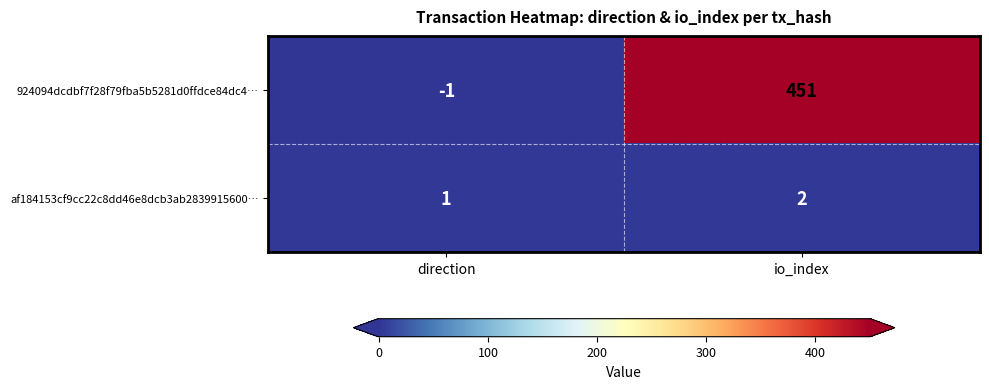

At io_index, list the series in order from smallest to largest.

af184153cf9cc22c8dd46e8dcb3ab2839915600…, 924094dcdbf7f28f79fba5b5281d0ffdce84dc4…